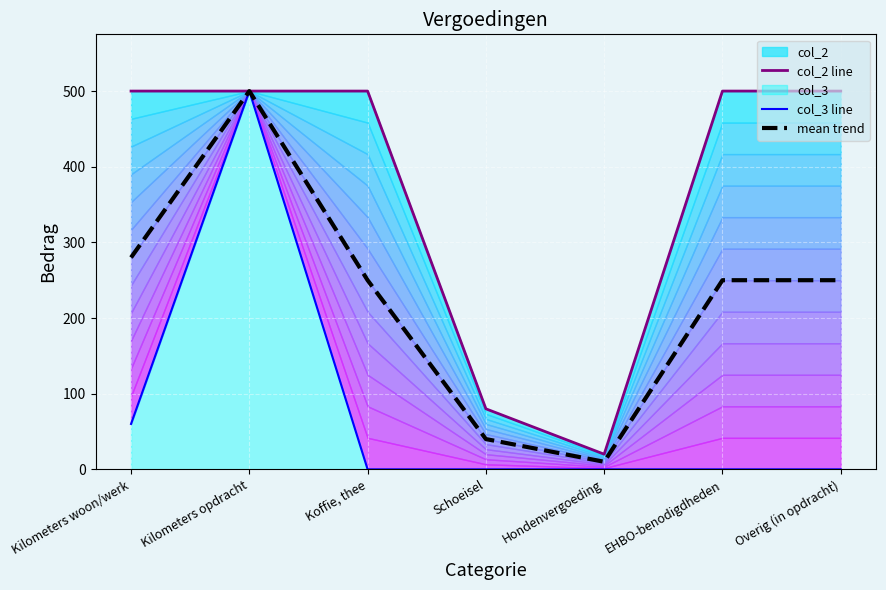

What is the sum of the col_3 line values at Kilometers woon/werk and Kilometers opdracht?

560